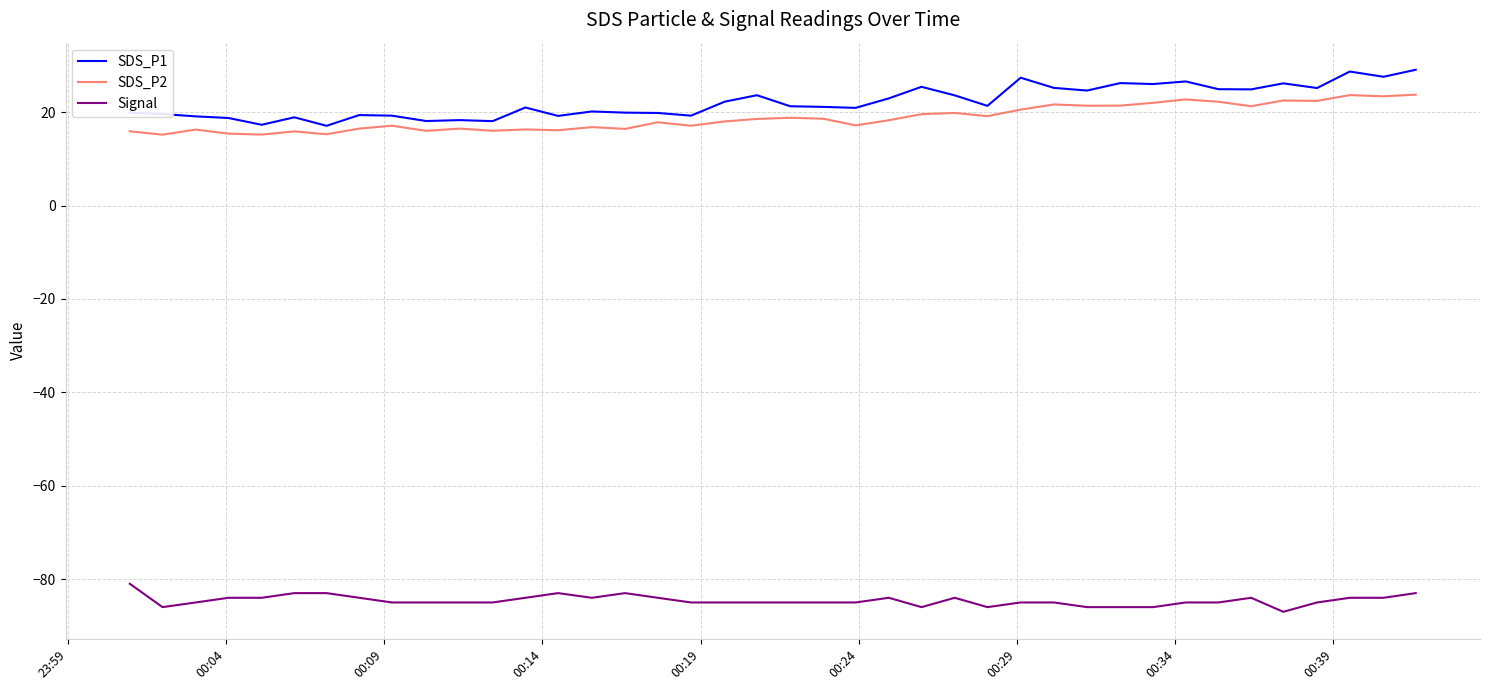

True or false: Signal and SDS_P1 intersect in this chart.

False